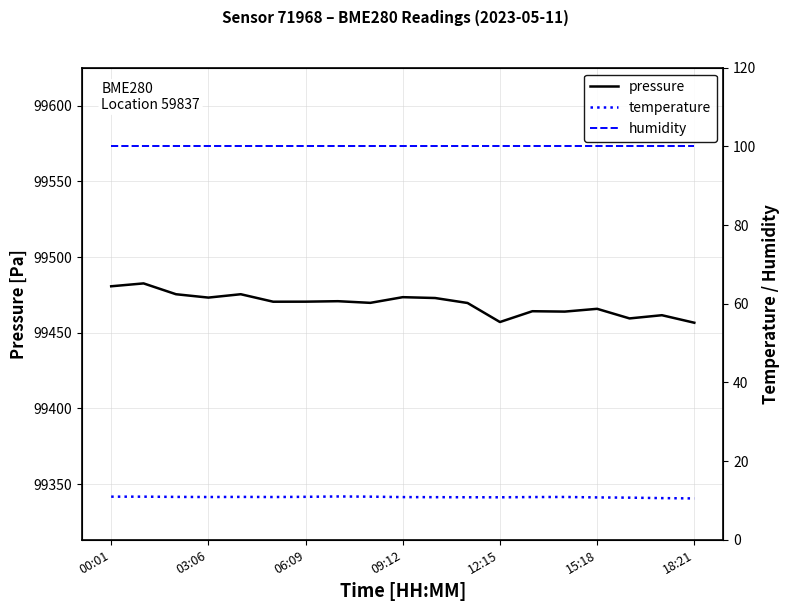

Is the value of humidity at 13 greater than the value of pressure at 18:21?

No